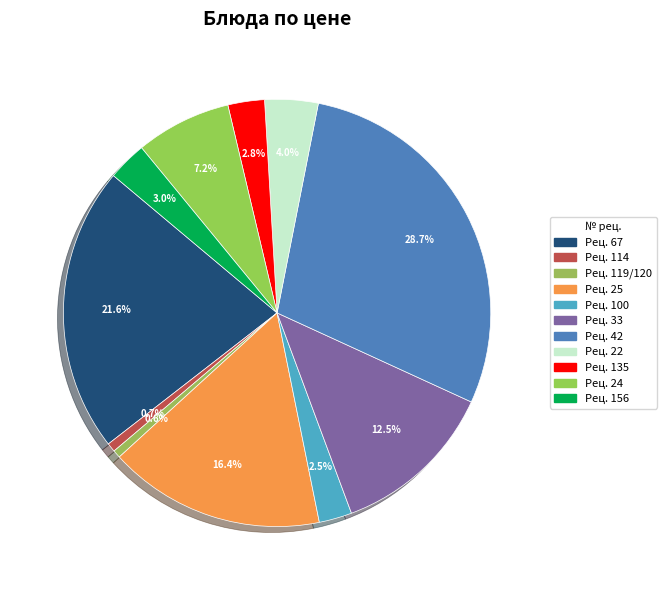

Count the number of slices in the pie.

11